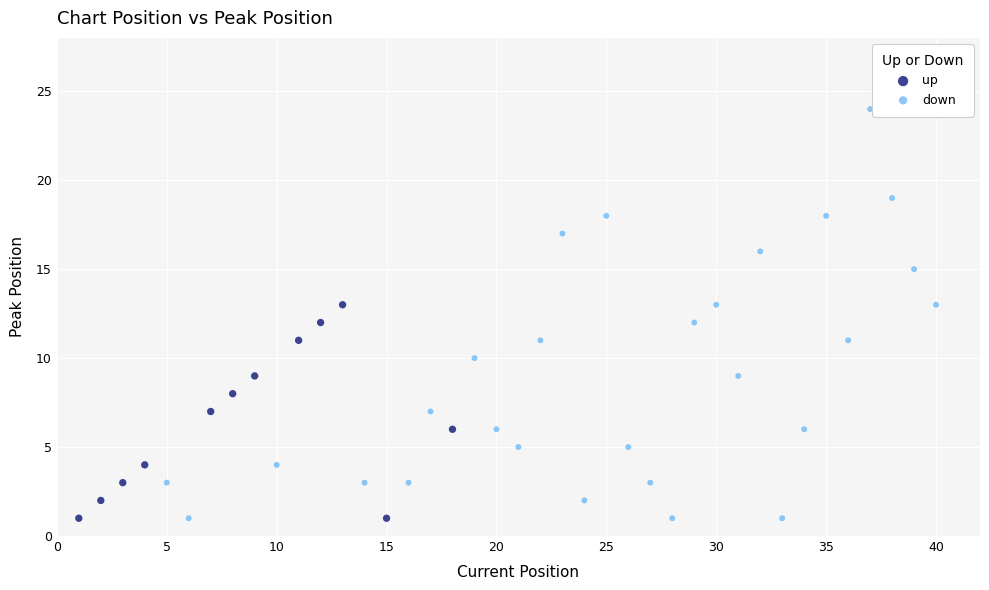

Which series has the largest Y range (max minus min)?

down